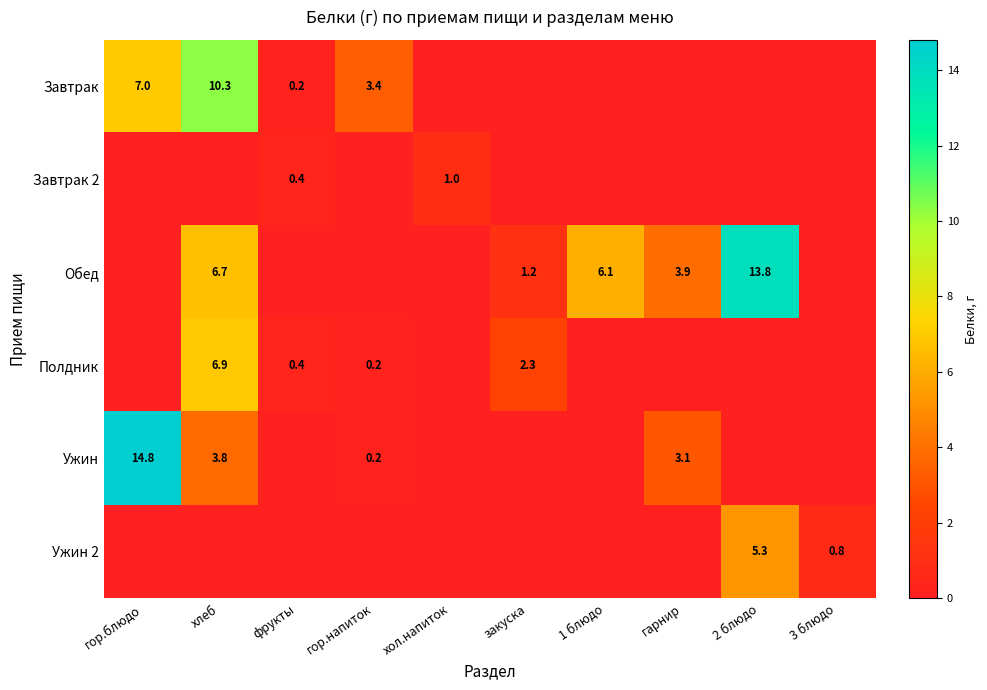

The Ужин series shows 3.1 at гарнир. True or false?

True